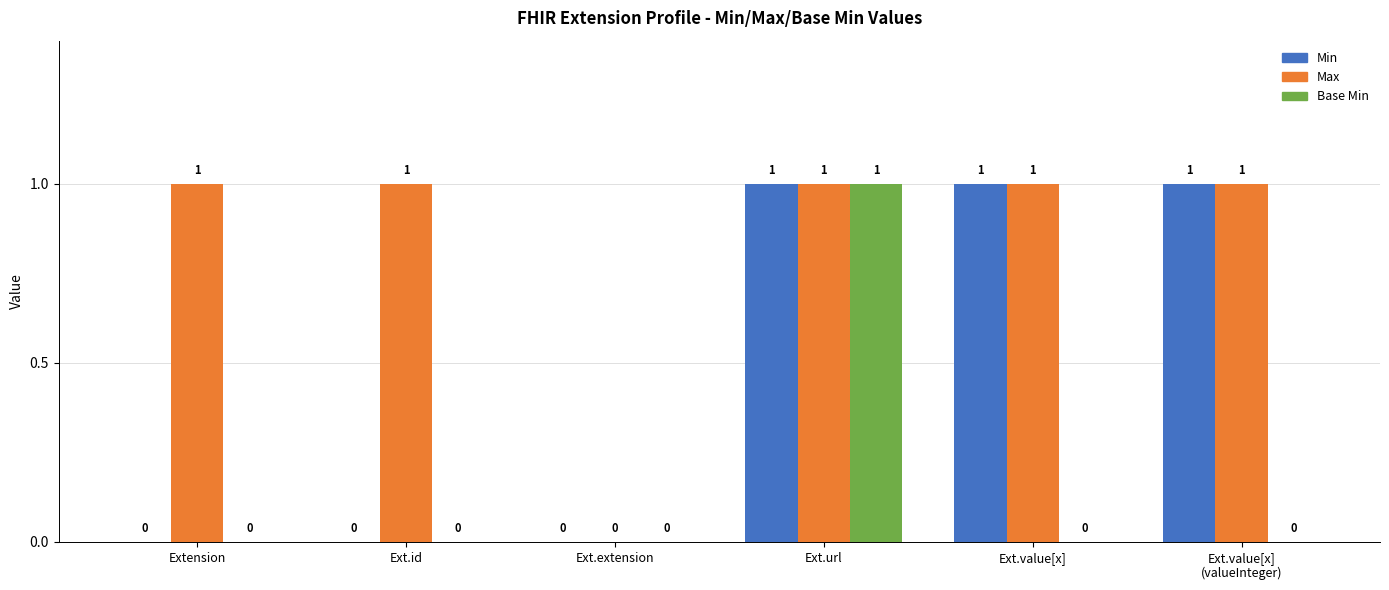

Reading left to right, what are all the values shown in this chart?

Min: 0	0	0	1	1	1
Max: 1	1	0	1	1	1
Base Min: 0	0	0	1	0	0